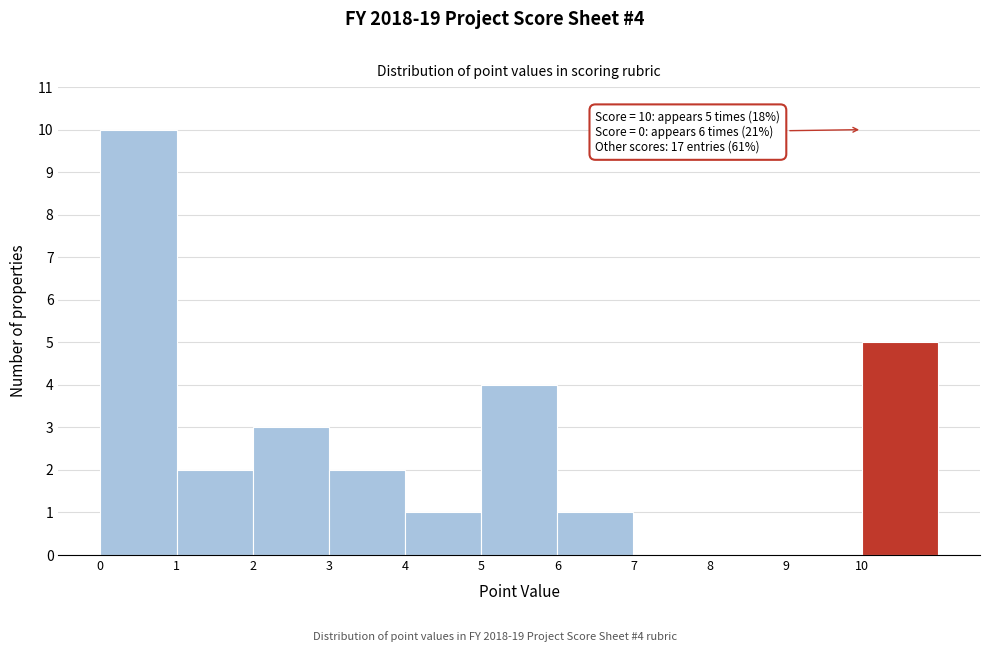

Which range on the x-axis has the tallest bar?

0 to 1